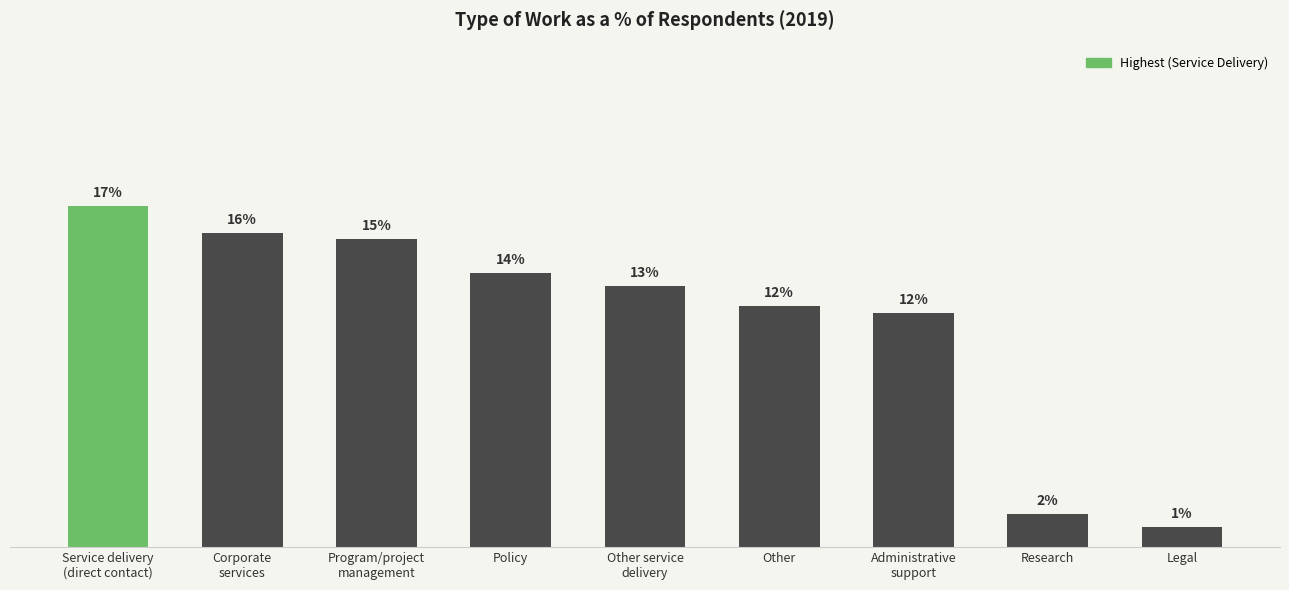

What is the label of the 2nd bar from the left?

Corporate
services